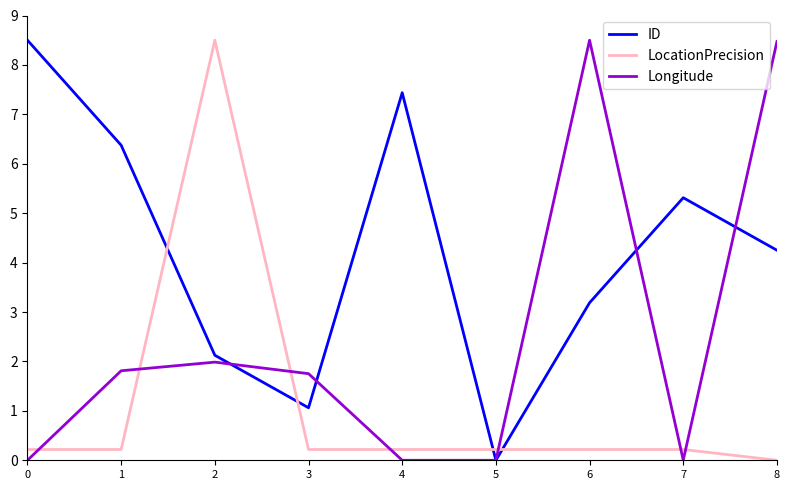

How many values in ID are above zero?

8